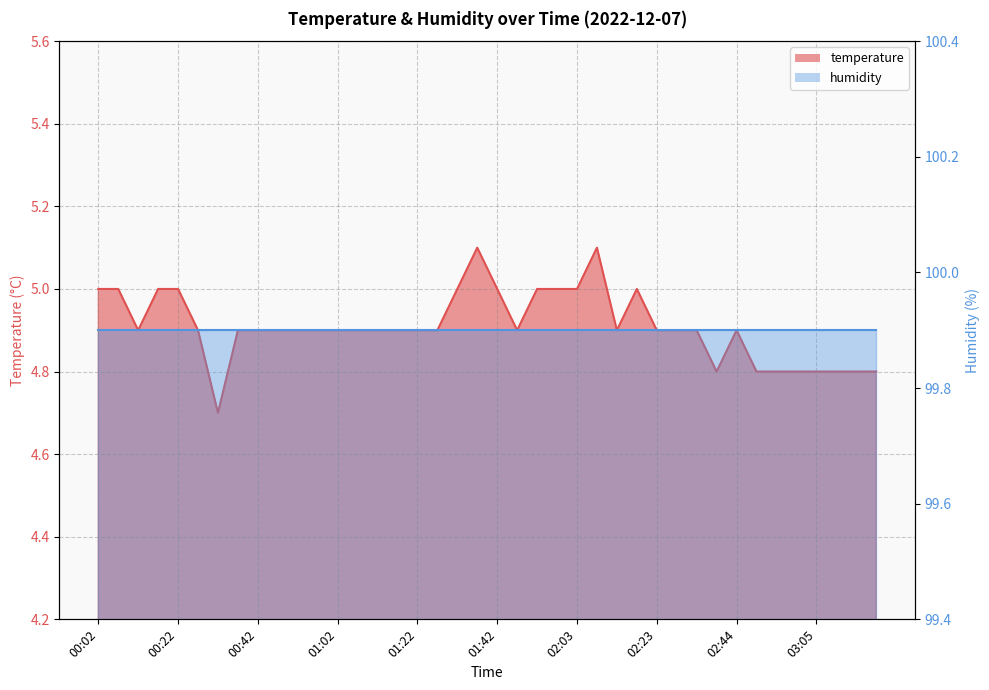

What is the minimum value shown in the chart?

4.7